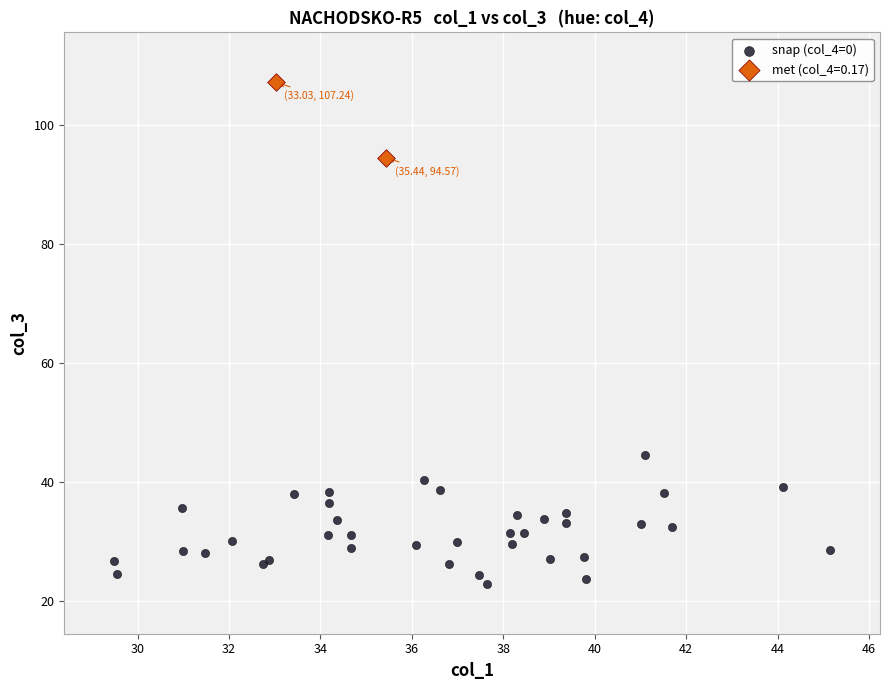

What are all the series names shown in the legend?

snap (col_4=0), met (col_4=0.17)